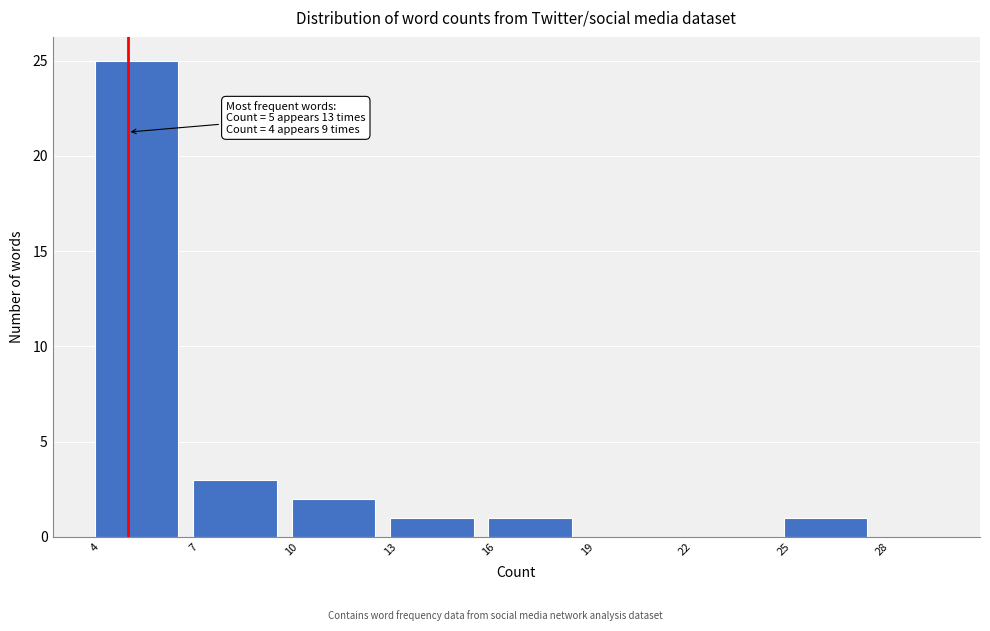

Which range on the x-axis has the tallest bar?

4 to 7